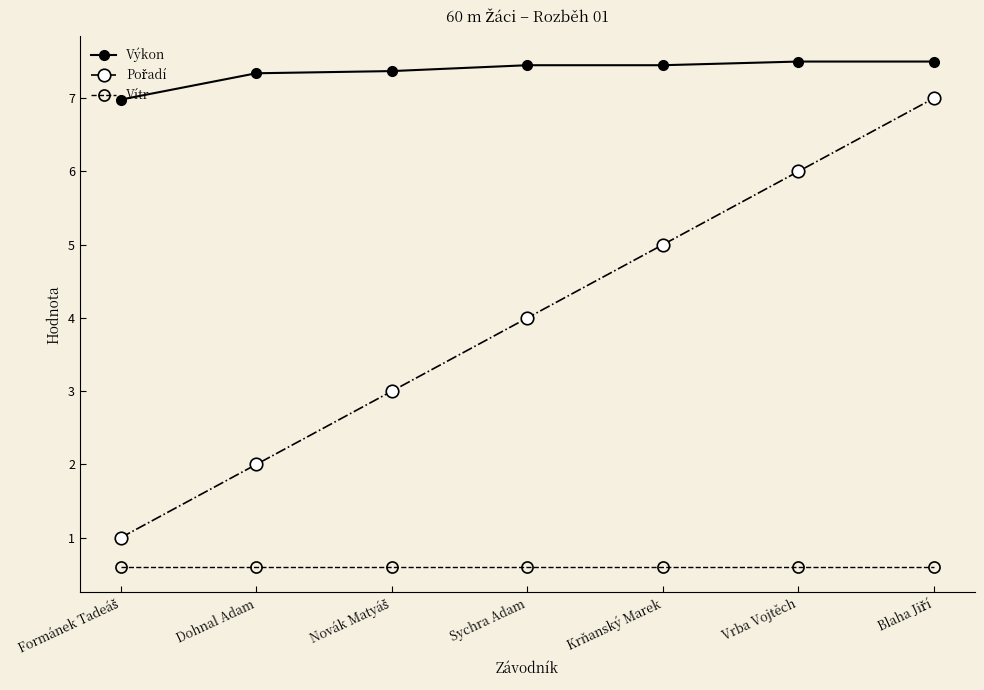

How many lines are shown in the chart?

3